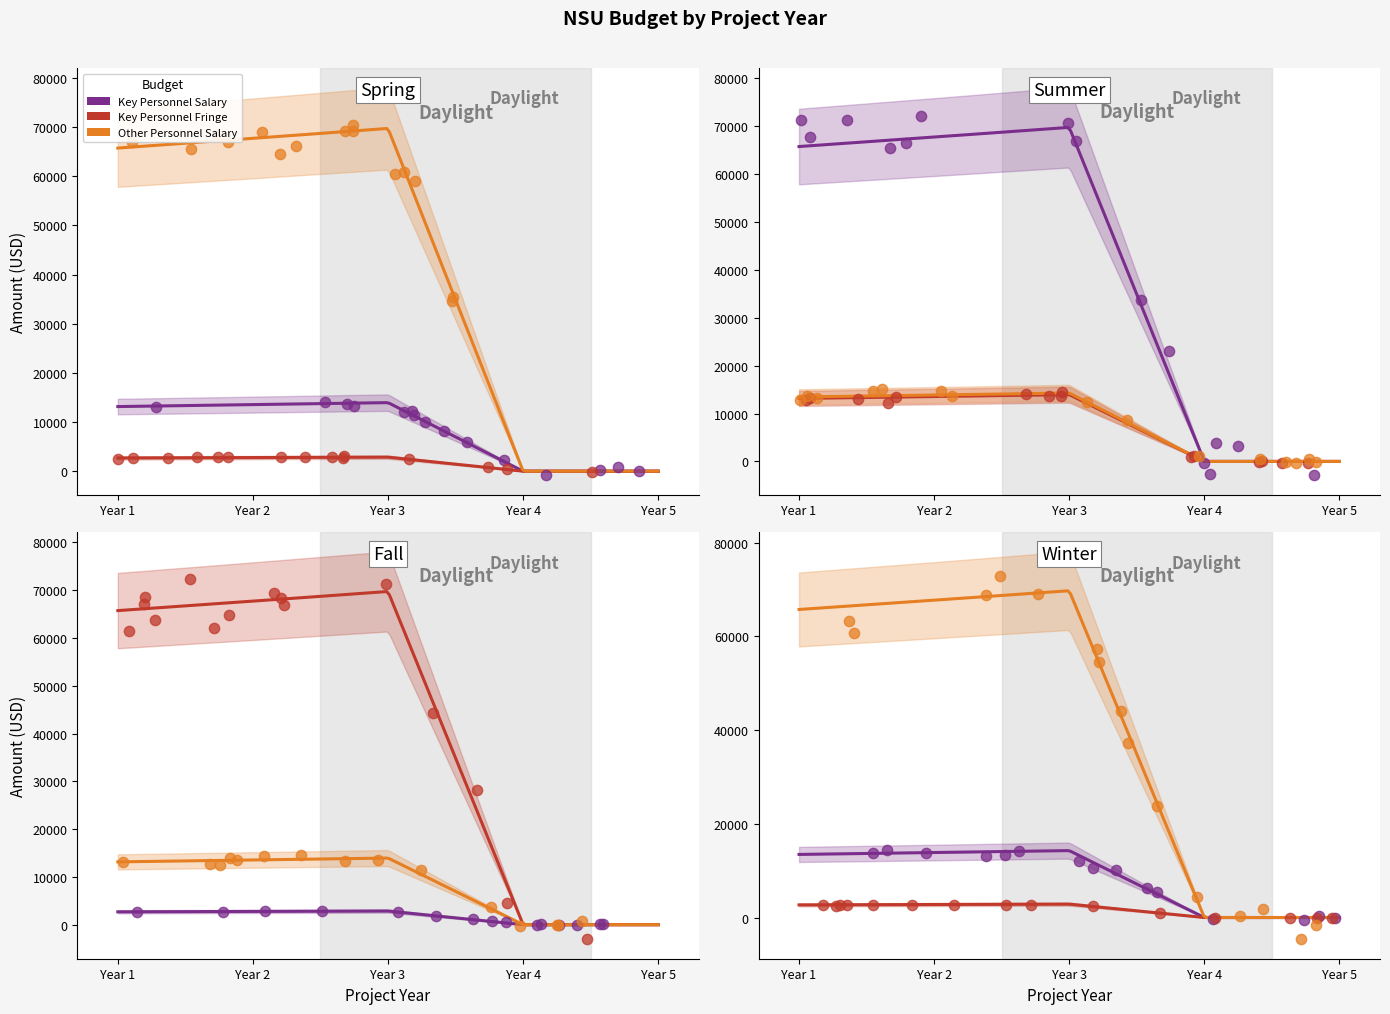

At how many categories does at least one series exceed 16856?

3